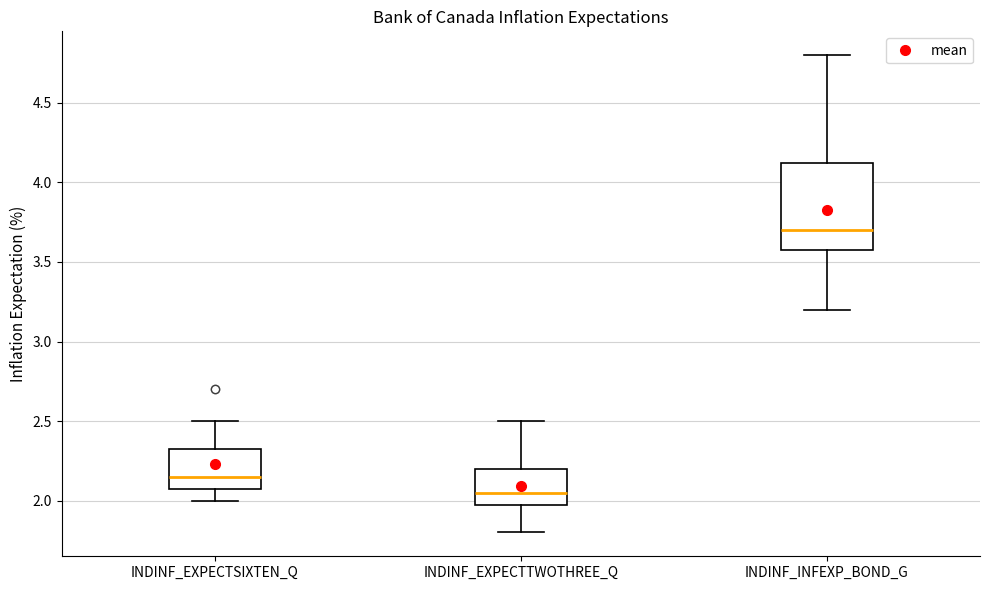

Comparing the boxes themselves (not the whiskers), which one is the tallest?

INDINF_INFEXP_BOND_G